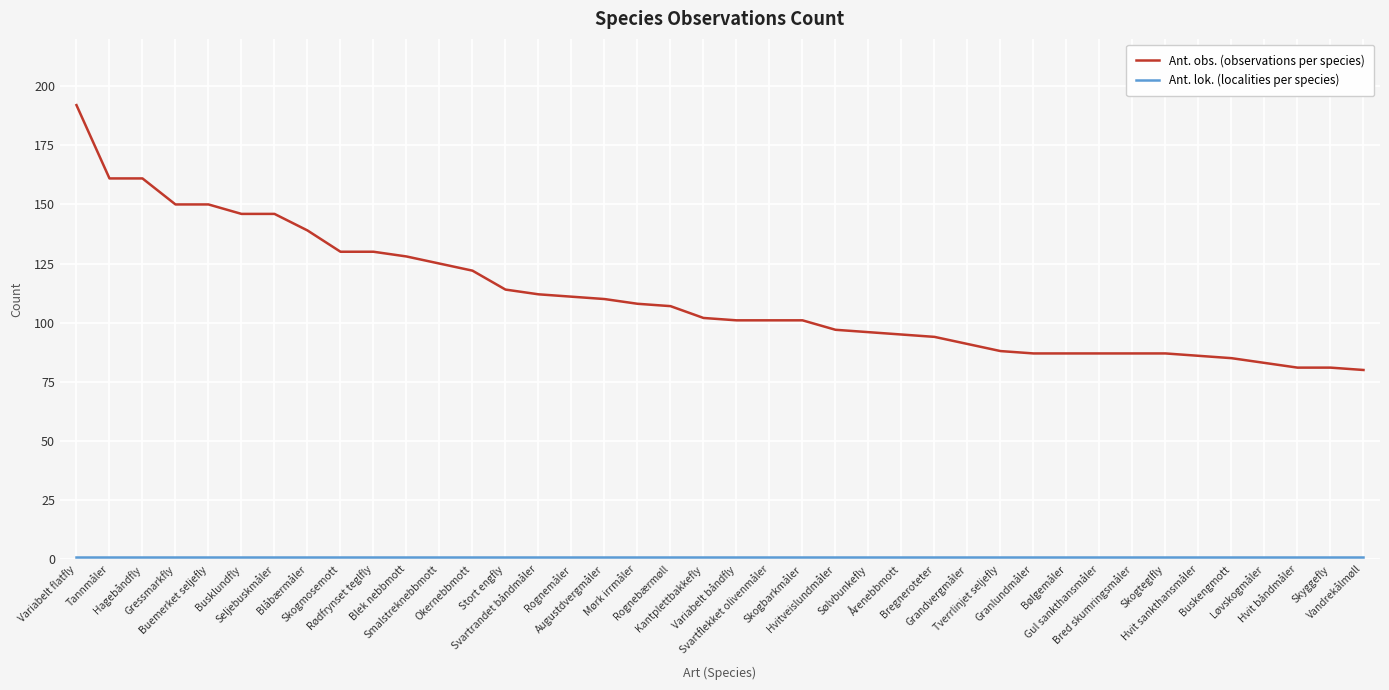

Which series has the widest spread of values?

Ant. obs. (observations per species)